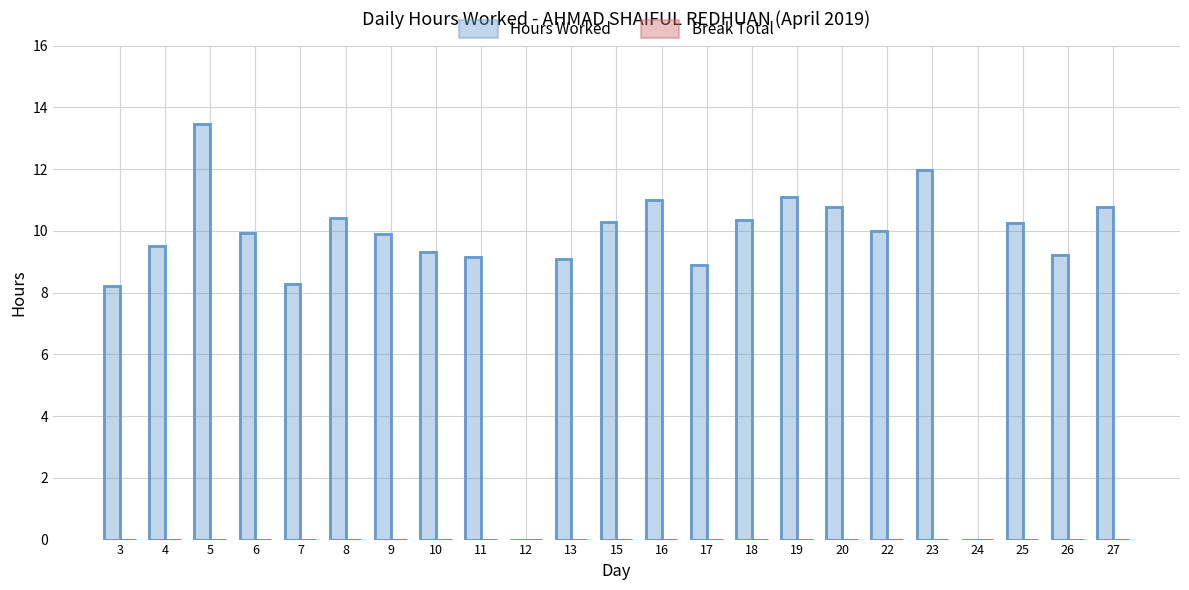

At which category is the sum across all series the highest?

5